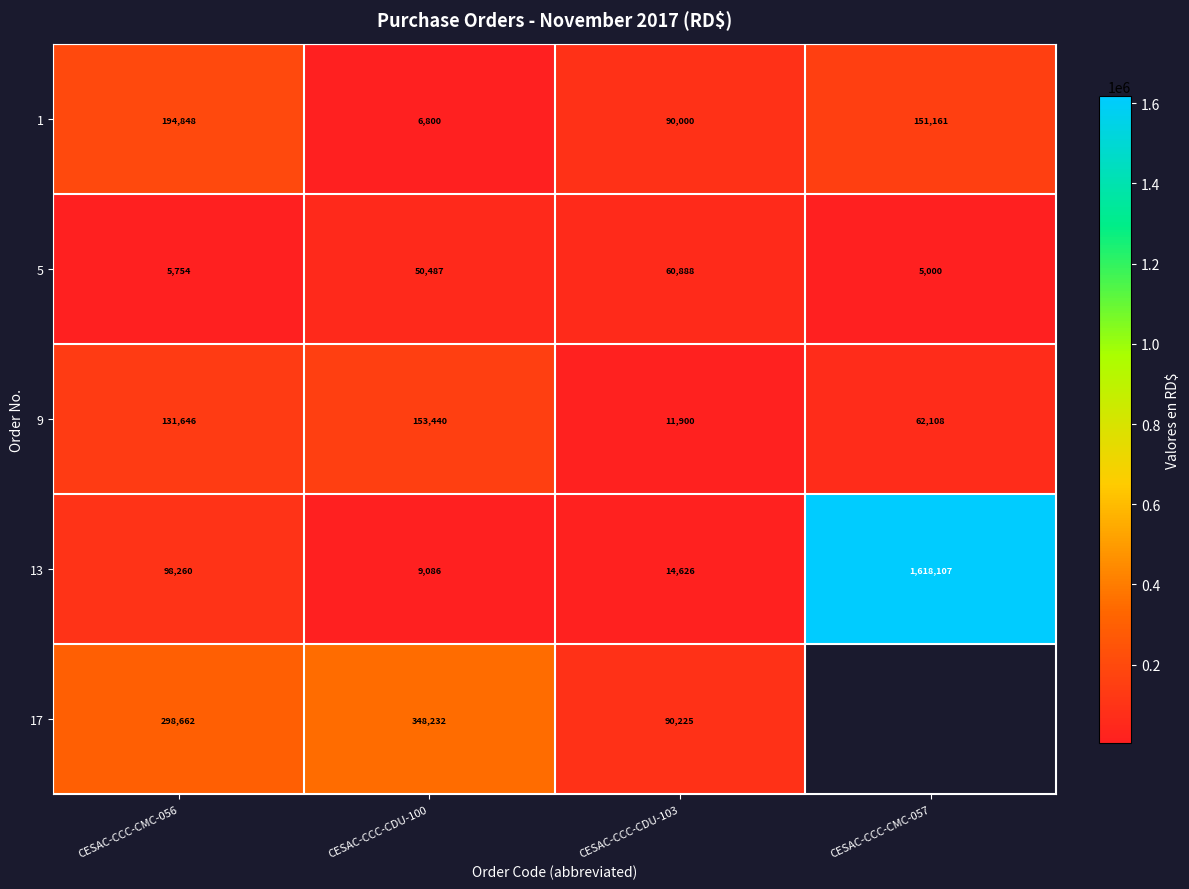

Which series changed the most between CESAC-CCC-CMC-056 and CESAC-CCC-CDU-103?

17